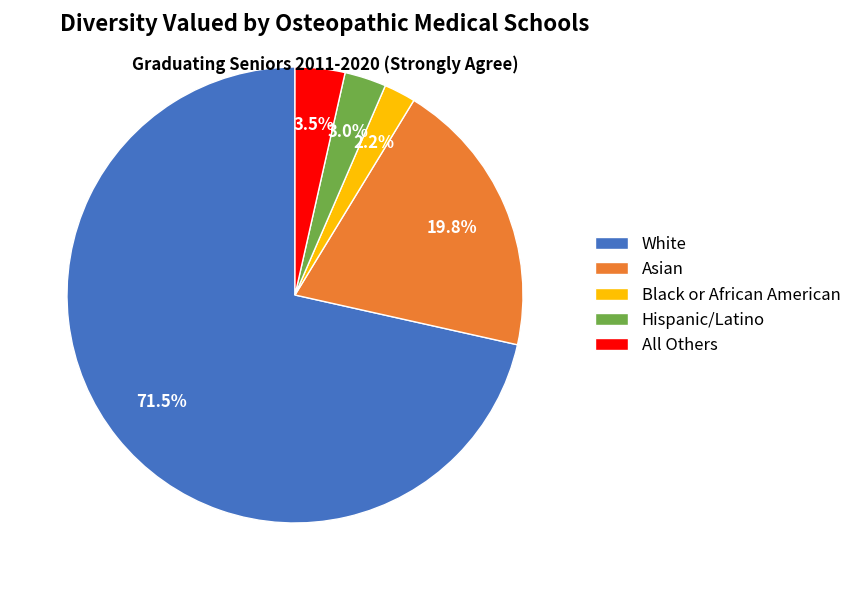

Combined, what portion of the pie is White and All Others?

75.0%